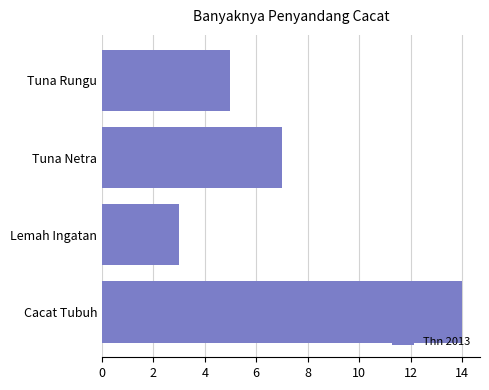

What is the difference between the second highest and second lowest values?

2